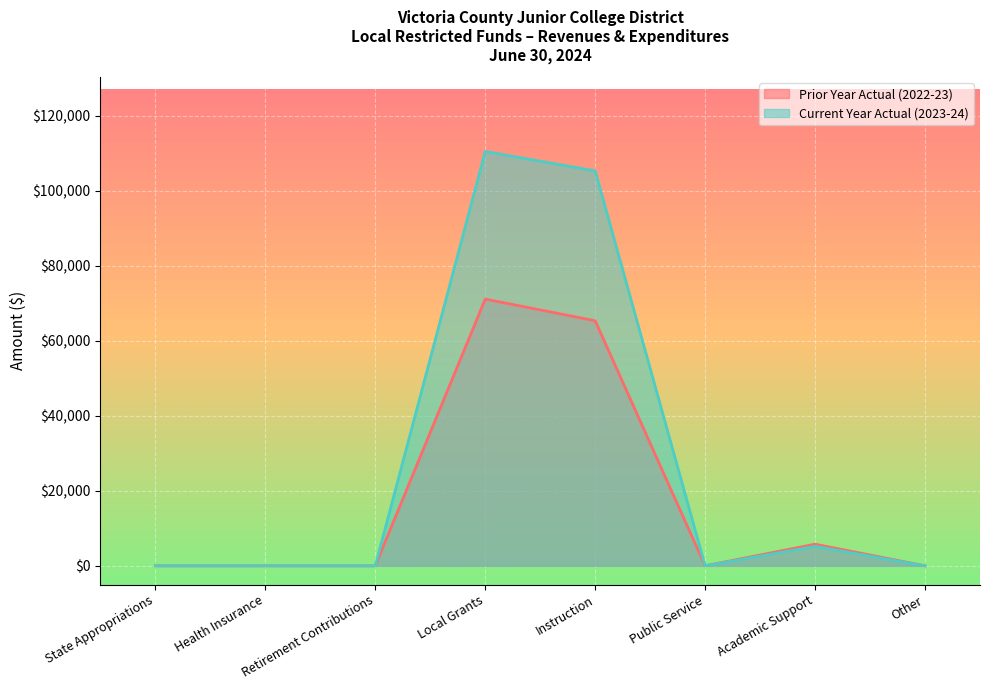

What is the difference between the maximum and minimum values in the Prior Year Actual (2022-23) series?

71093.6